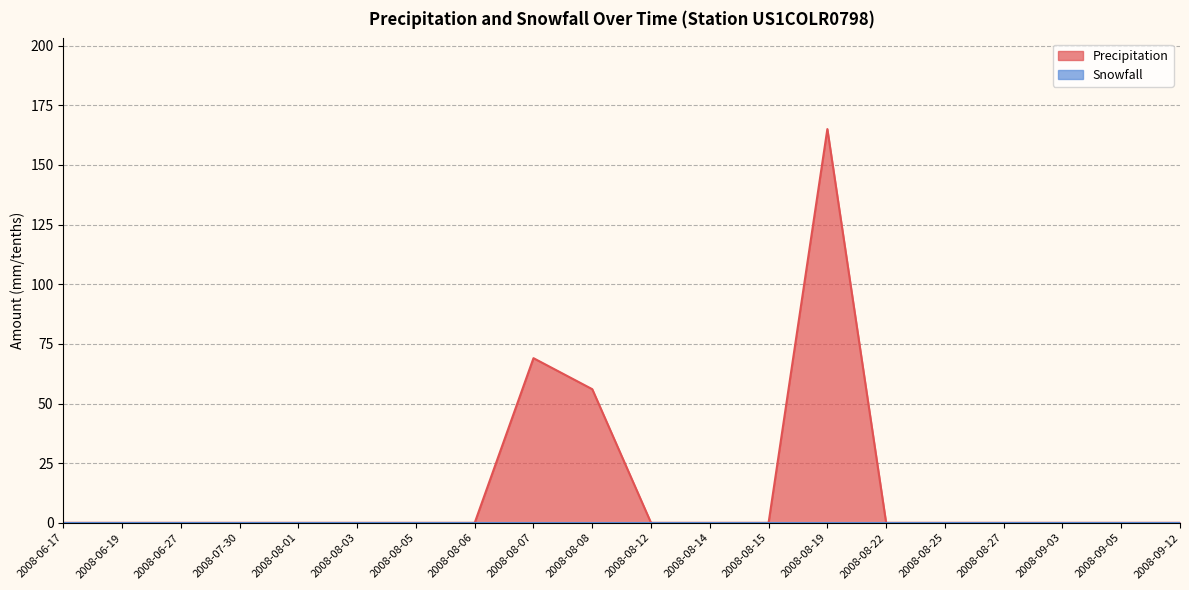

True or false: there are more than 0 points higher than both neighbors.

True